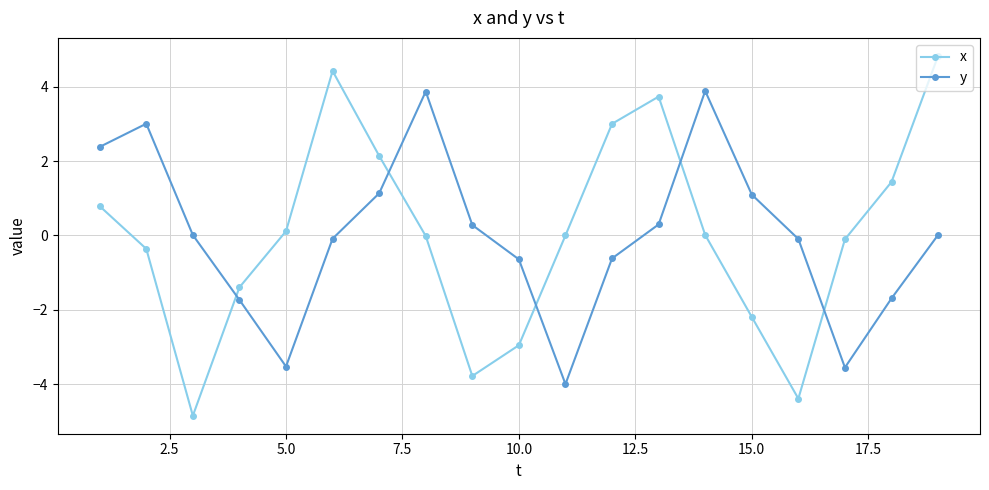

Which series has the largest range (max minus min)?

x